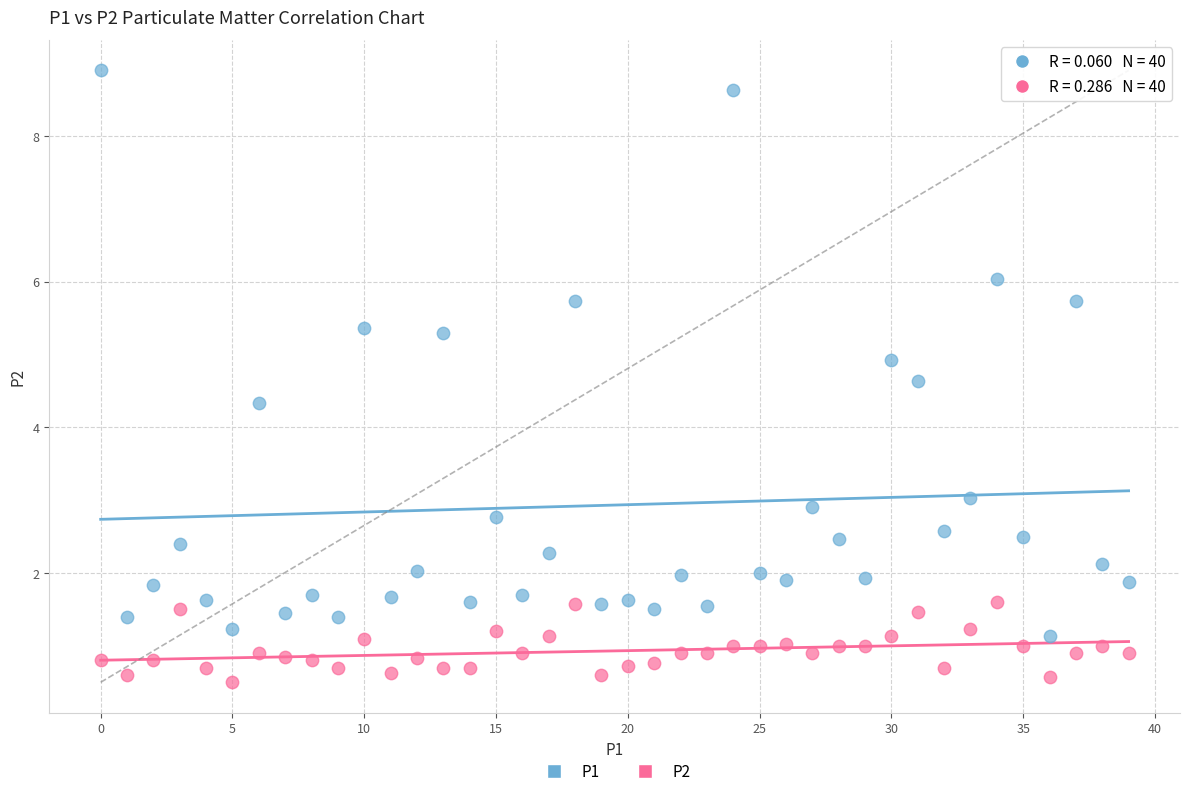

Across all data points, what is the range of Y values (max minus min)?

8.4